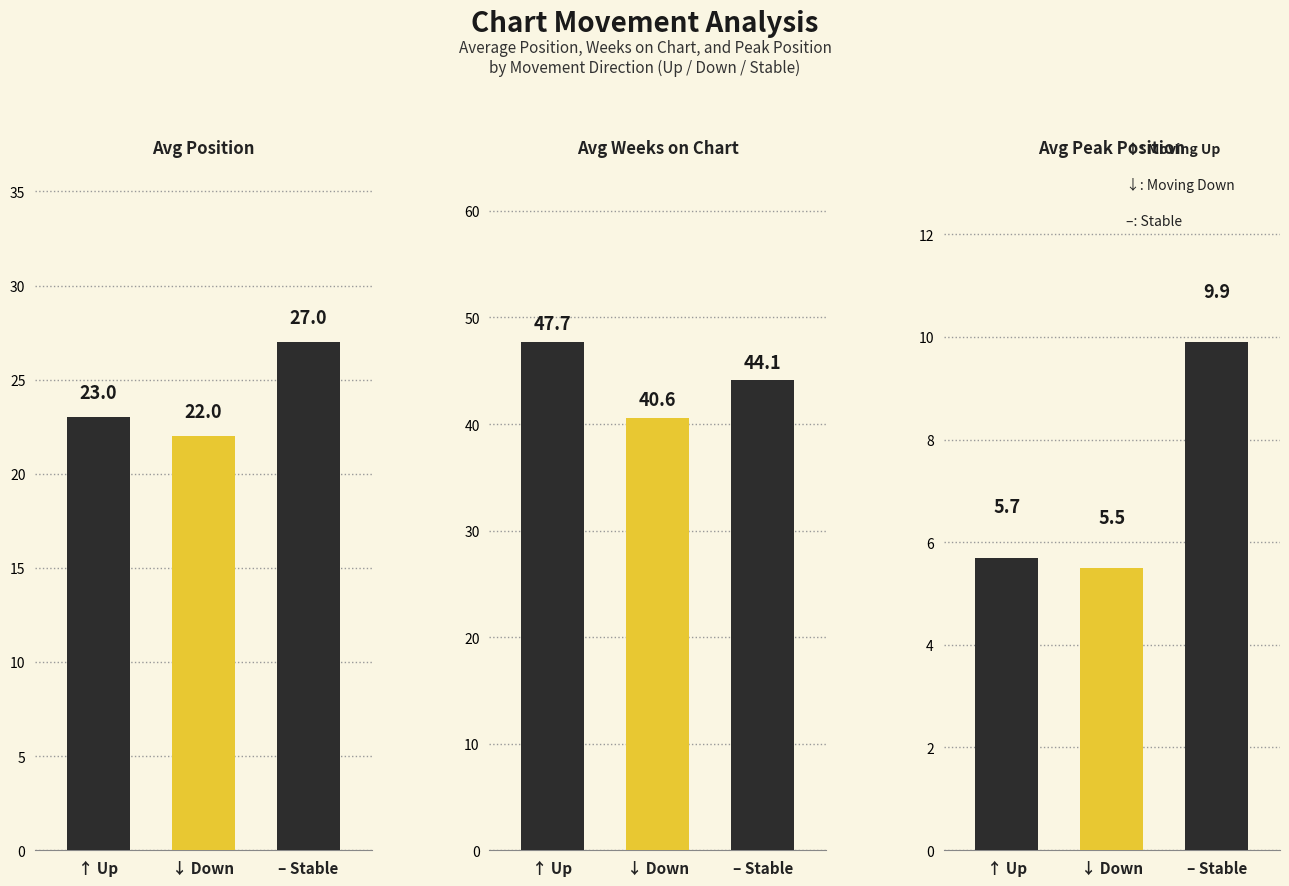

Reading right to left, what are all the values shown in this chart?

Avg Position: – Stable=27.0	↓ Down=22.0	↑ Up=23.0
Avg Weeks on Chart: – Stable=44.1	↓ Down=40.6	↑ Up=47.7
Avg Peak Position: – Stable=9.9	↓ Down=5.5	↑ Up=5.7